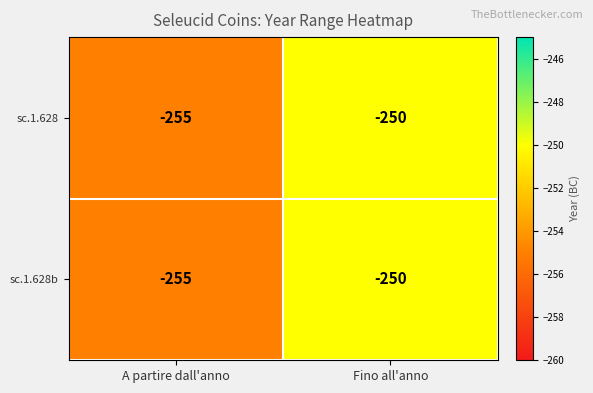

What is the difference between the sc.1.628 values at Fino all'anno and A partire dall'anno?

5